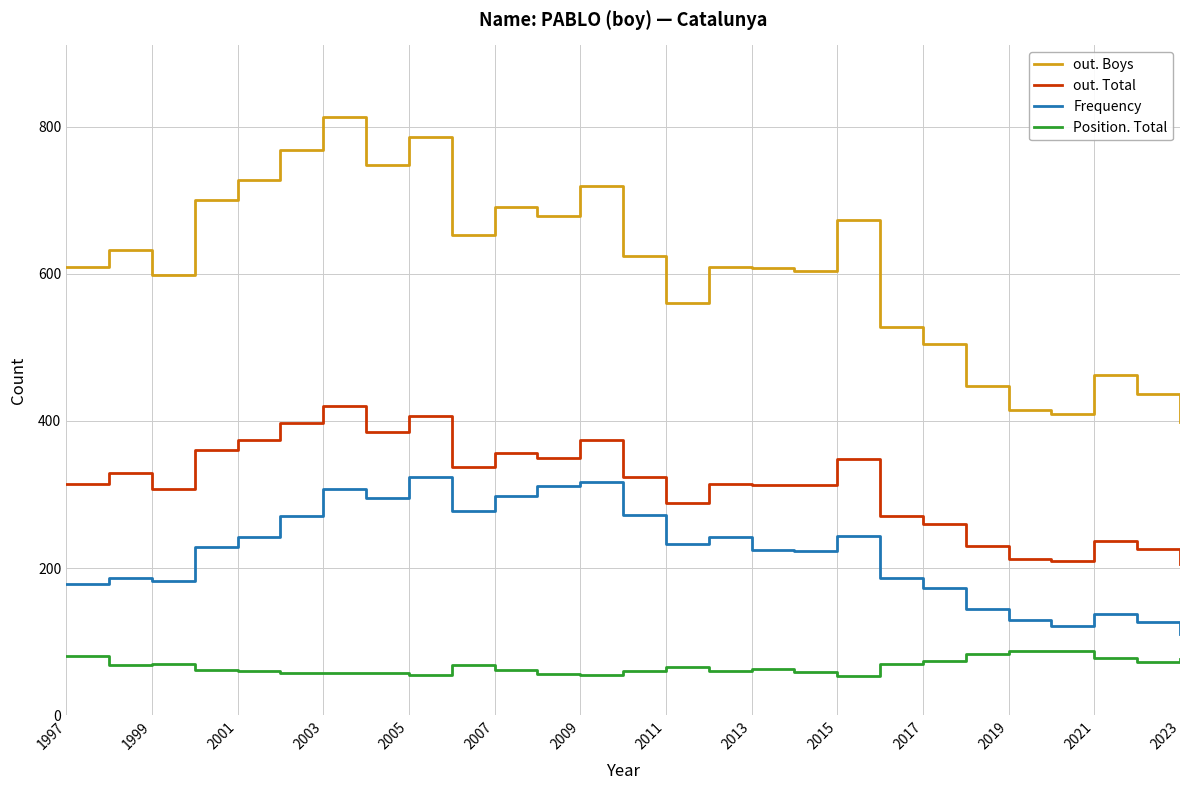

List the series in order of their overall mean, lowest first.

Position. Total, Frequency, out. Total, out. Boys